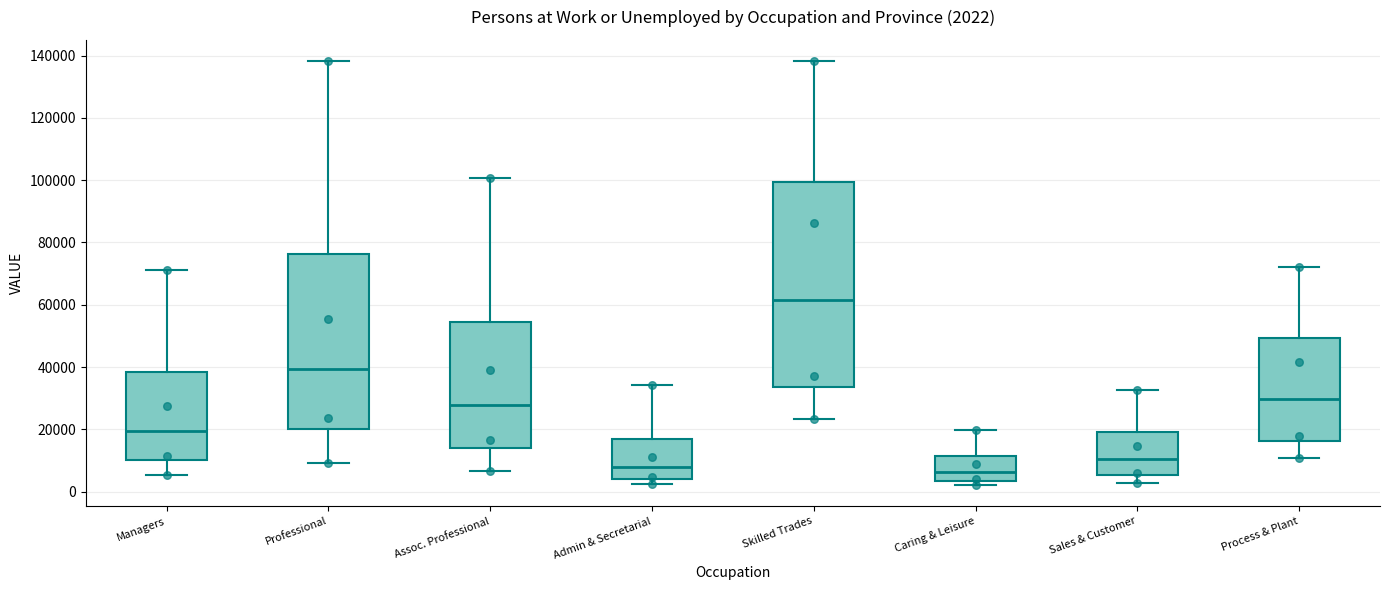

Which box is the tallest, from its lower edge to its upper edge?

Skilled Trades